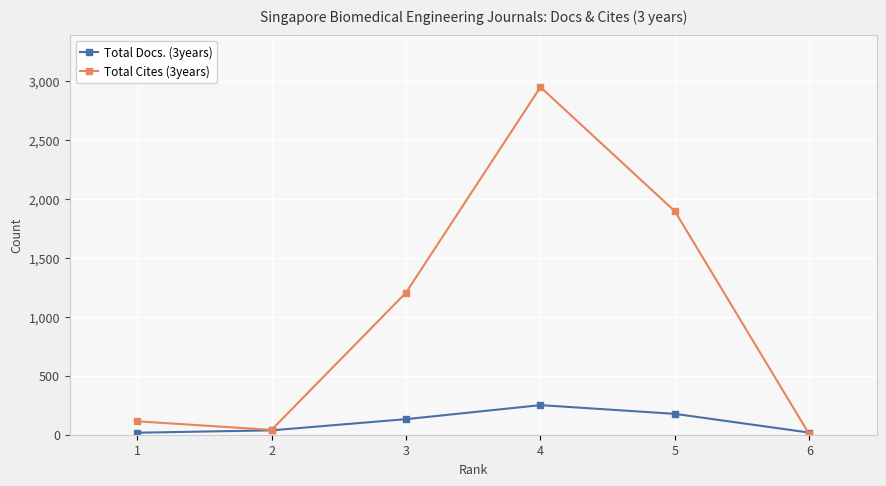

What is the approximate value of Total Cites (3years) at 5, to the nearest 10?

1900